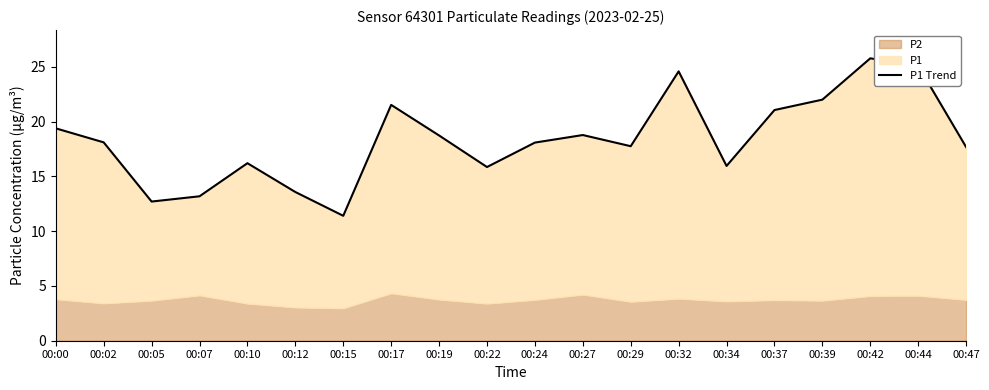

What is the difference between the values at 00:32 and 00:02?

6.5